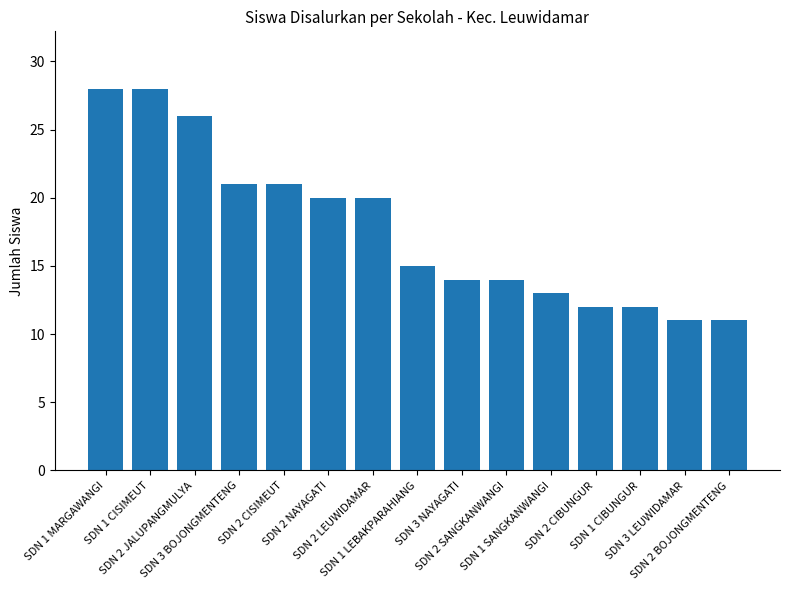

Which has a higher value, SDN 1 CIBUNGUR or SDN 3 BOJONGMENTENG?

SDN 3 BOJONGMENTENG